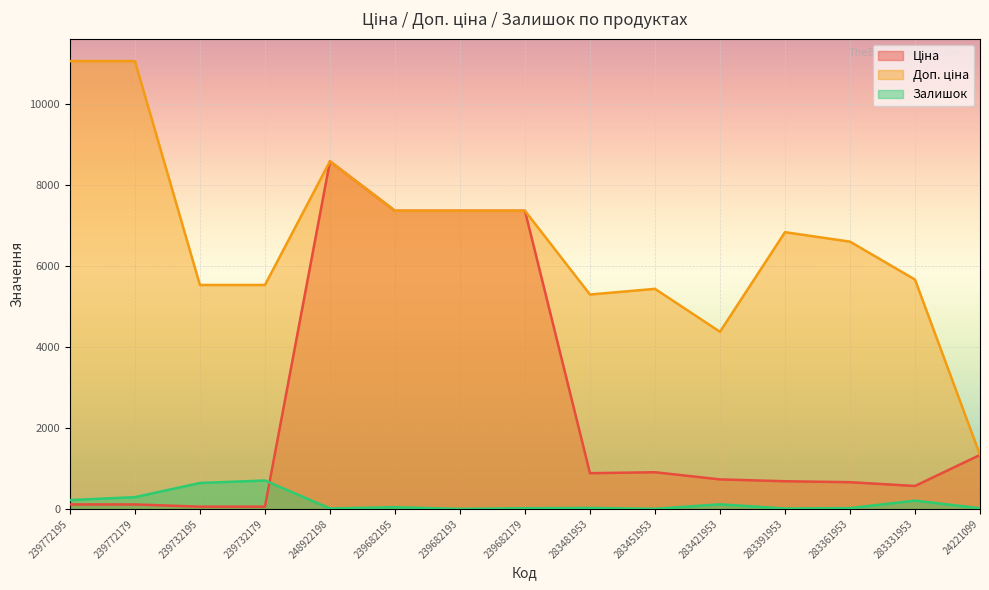

Rank the series at 239732195 from lowest to highest value.

Ціна, Залишок, Доп. ціна